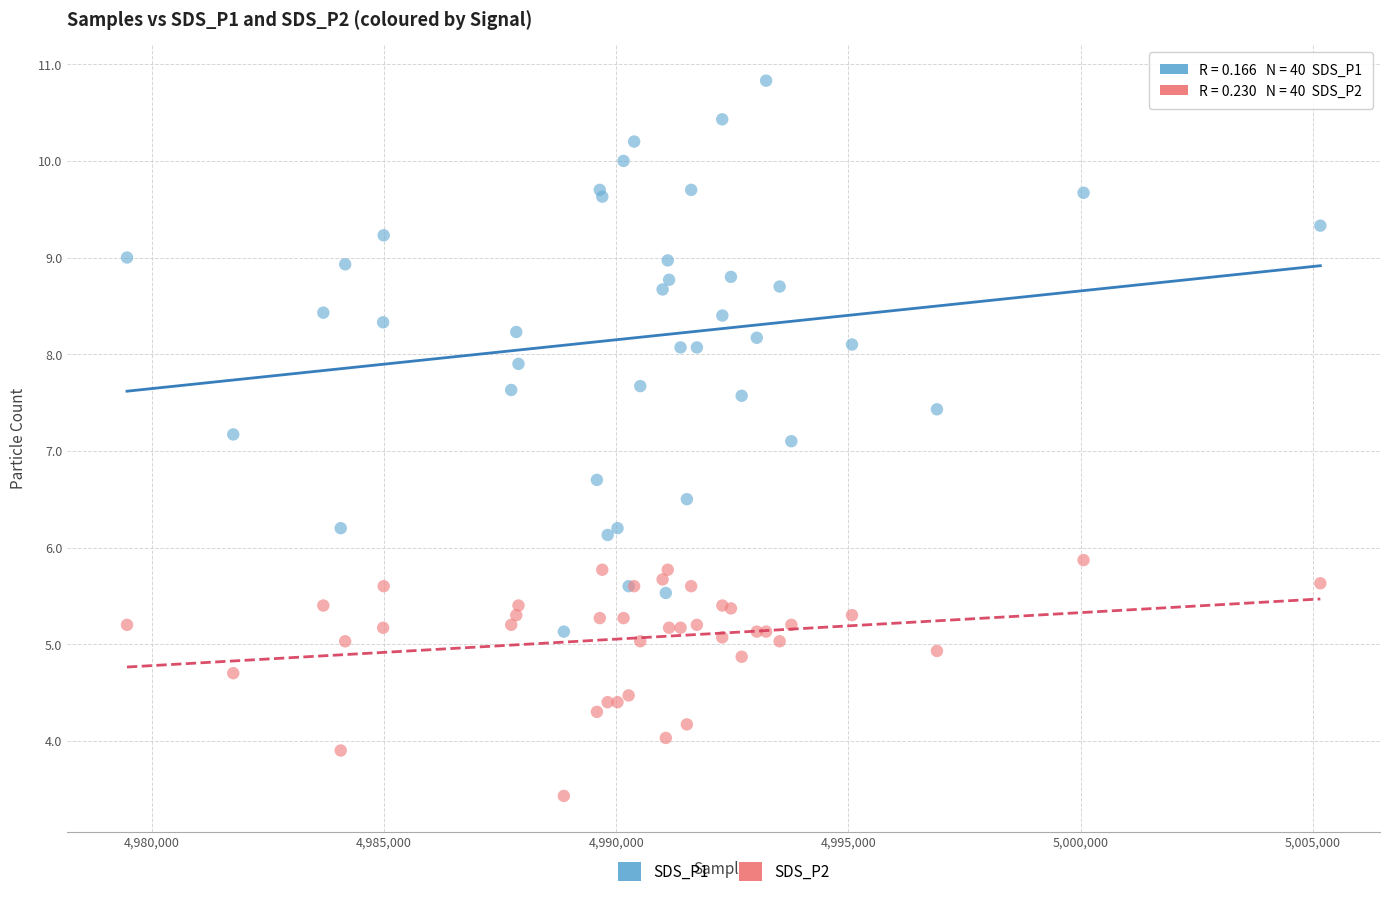

What are all the series names shown in the legend?

SDS_P1, SDS_P2